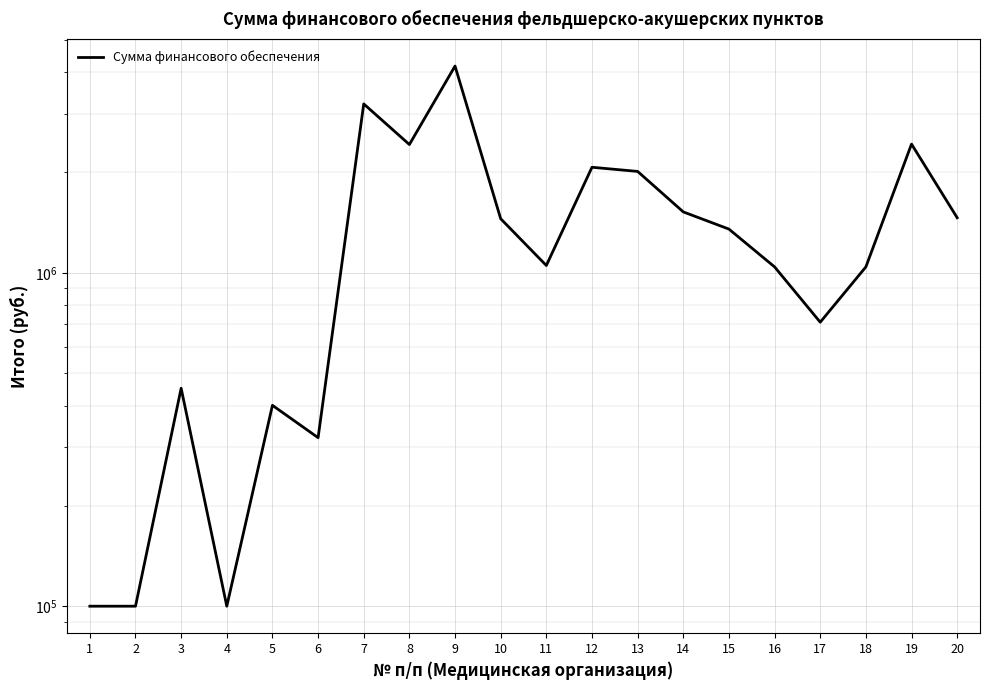

Between 6 and 12, which is larger?

12